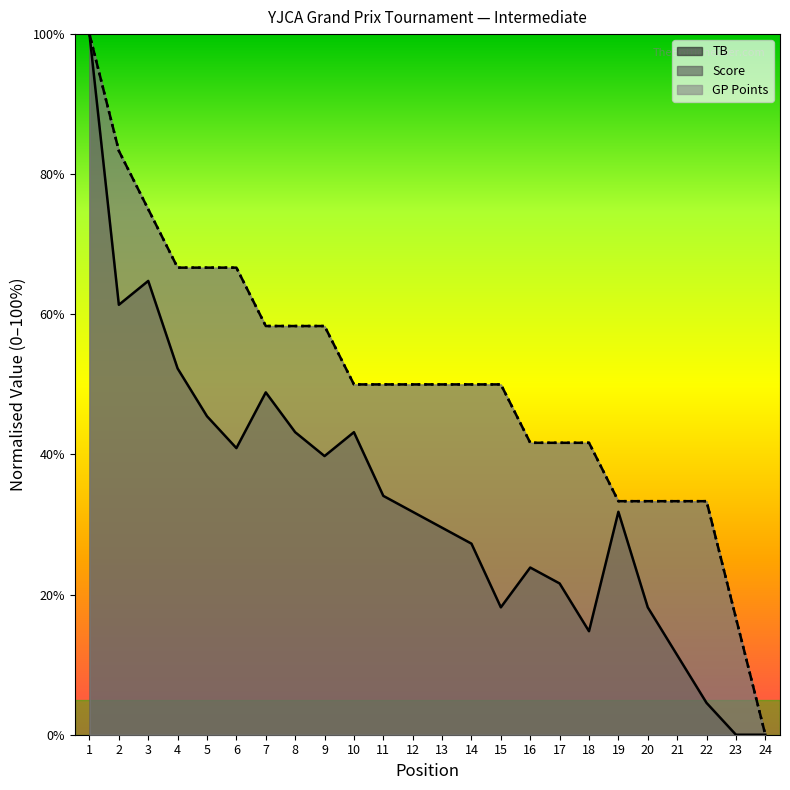

List the labels in order of Score value, smallest first.

24, 23, 19, 20, 21, 22, 16, 17, 18, 10, 11, 12, 13, 14, 15, 7, 8, 9, 4, 5, 6, 3, 2, 1